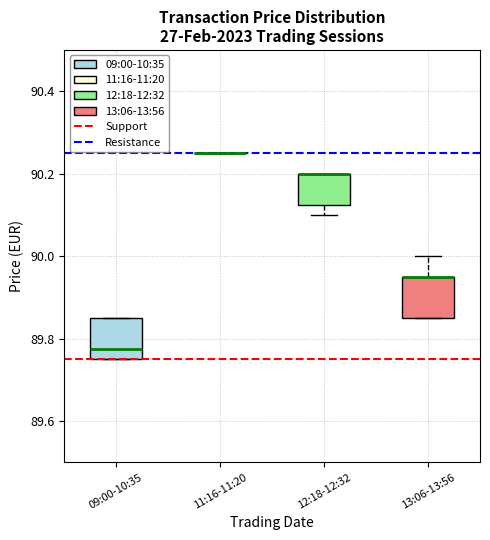

Reading left to right, read every box against the y-axis: the position of its median line, the range the box covers, and the ends of its whiskers. The values are not printed on the chart, so give them approximately, as read against the axis.

09:00-10:35: median 89.78, box 89.76 to 89.86, whiskers 89.76 to 89.86
11:16-11:20: box collapsed to a line at 90.26, whiskers 90.26 to 90.26
12:18-12:32: median 90.20 (drawn on the box's upper edge), box 90.12 to 90.20, whiskers 90.10 to 90.20
13:06-13:56: median 89.96 (drawn on the box's upper edge), box 89.86 to 89.96, whiskers 89.86 to 90.00